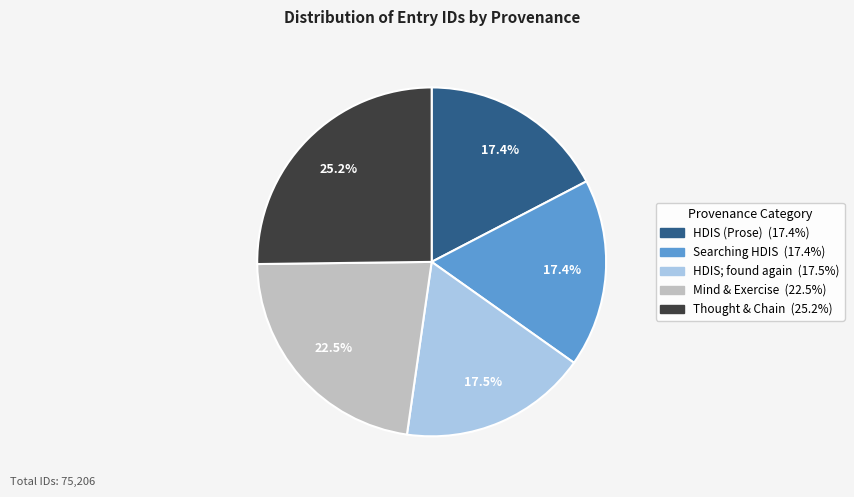

Is there any slice that represents more than half of the pie?

No